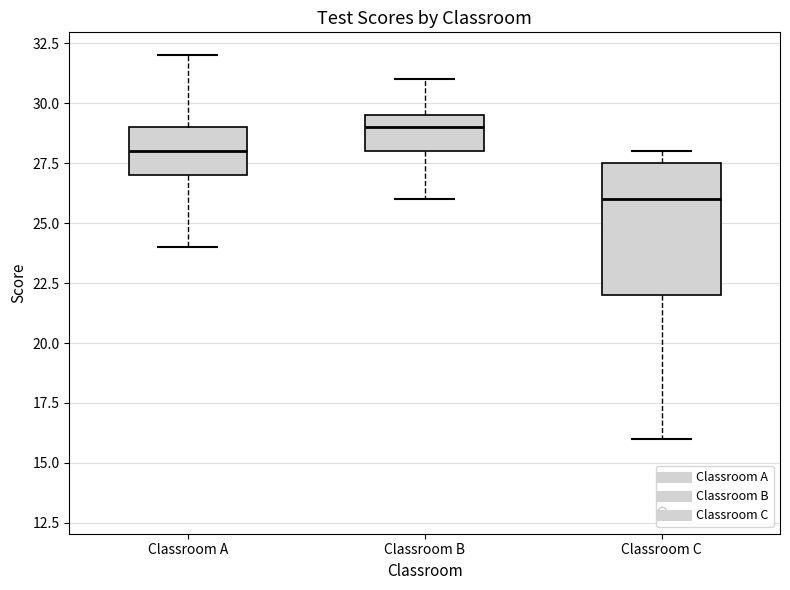

Which box is the tallest, from its lower edge to its upper edge?

Classroom C